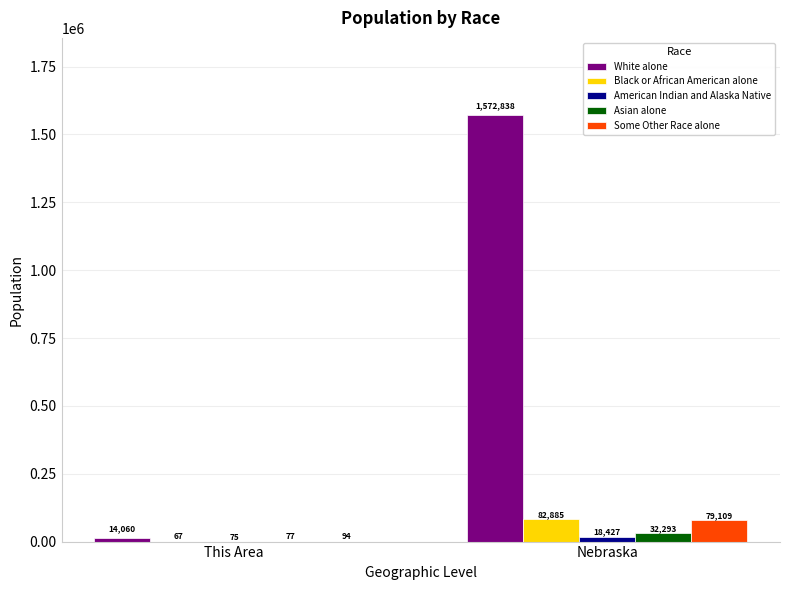

Between This Area and Nebraska, which series saw the biggest shift?

White alone